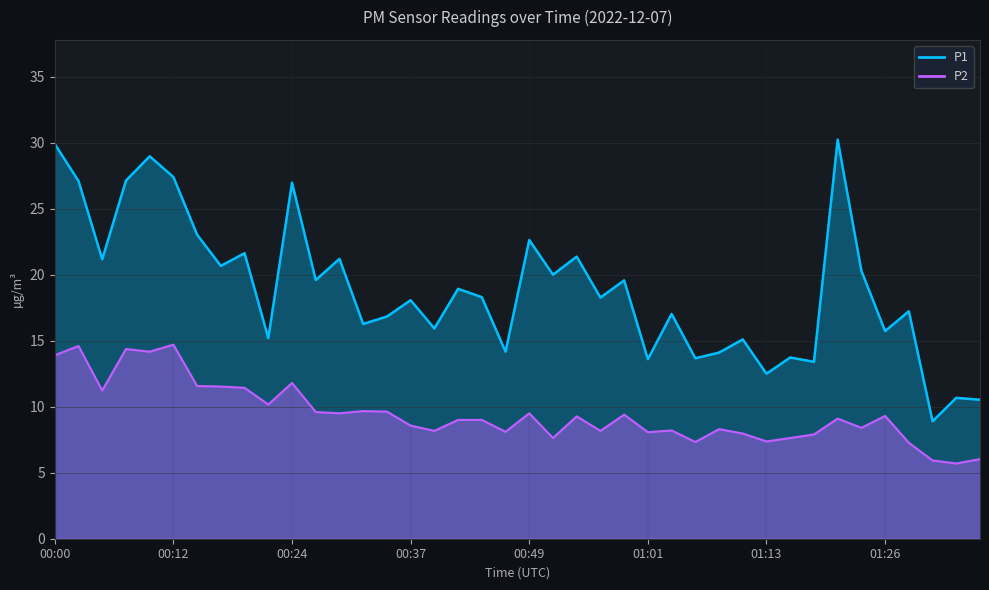

What is the value of the P1 point at the 26th from the left?

13.6